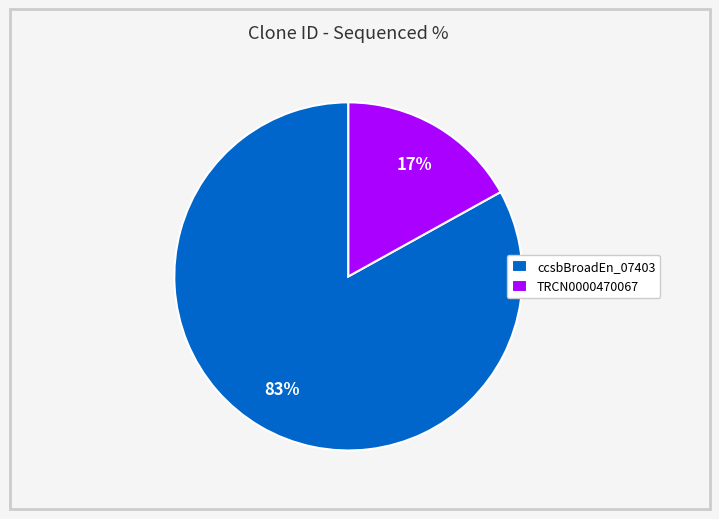

What is the smallest slice in the pie chart?

TRCN0000470067